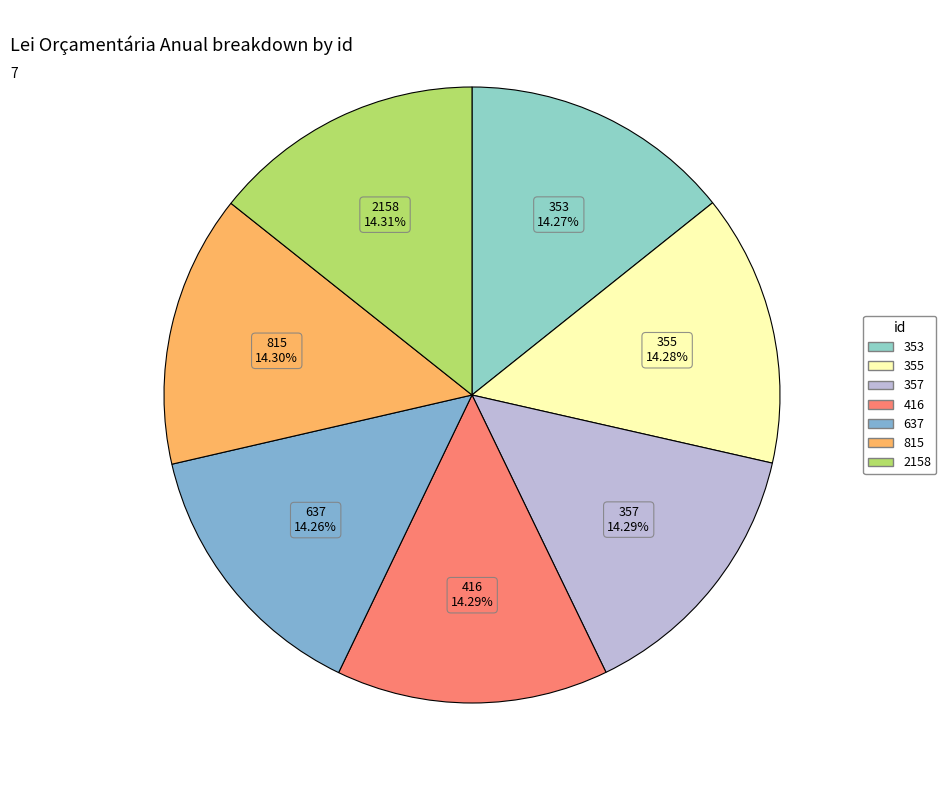

Combined, do 637 and 2158 account for over 50%?

No